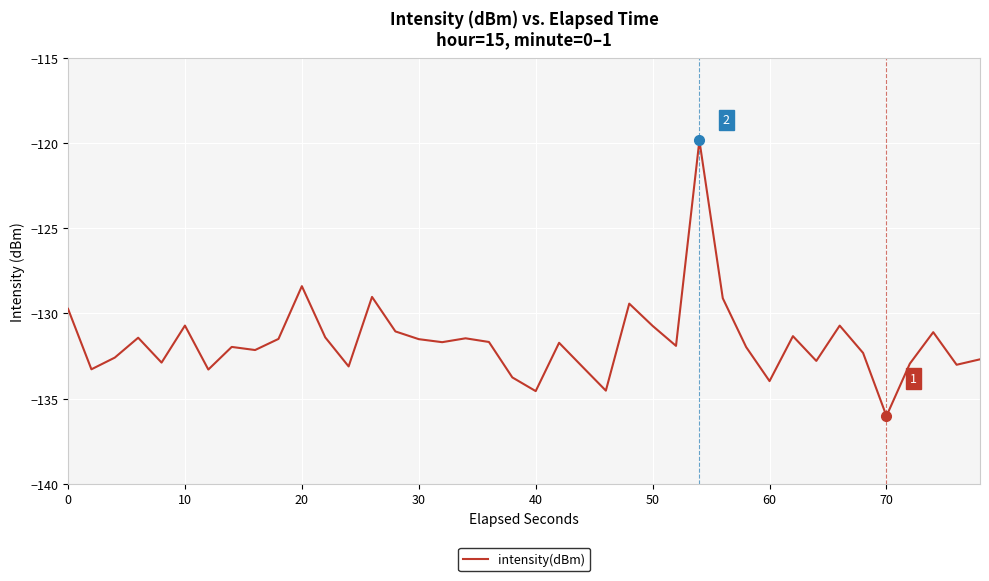

What is the maximum value shown in the chart?

-119.8